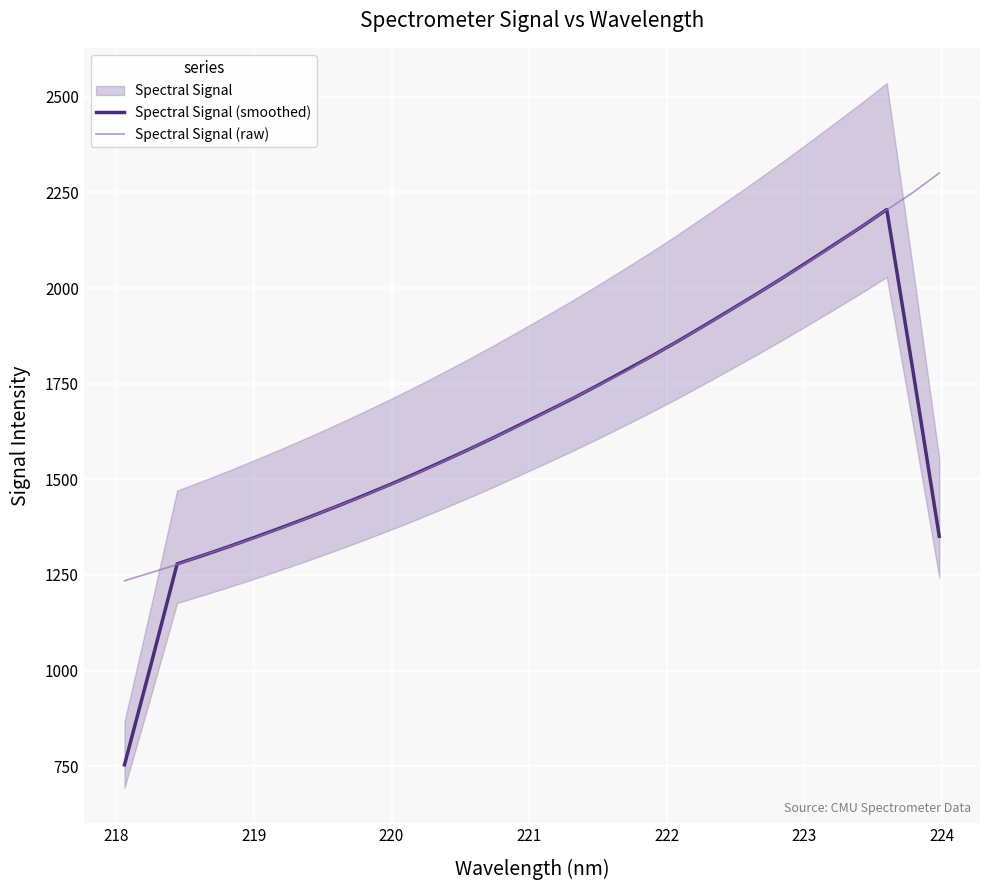

What is the highest value of the Spectral Signal (smoothed) series?

2205.2